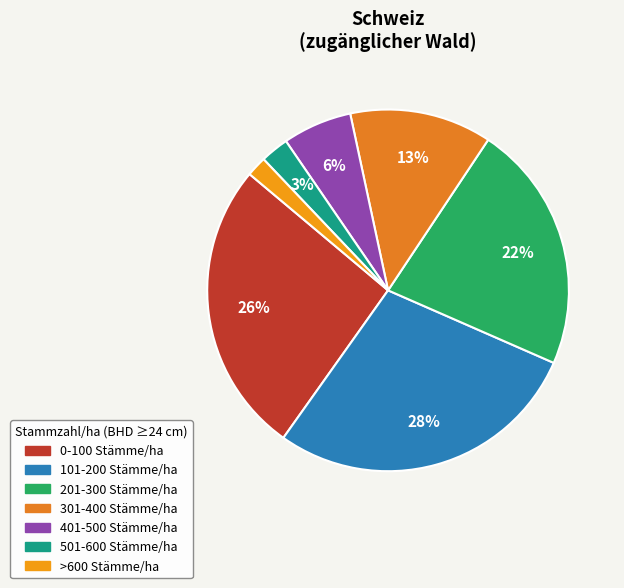

What is the largest slice in the pie chart?

101-200 Stämme/ha